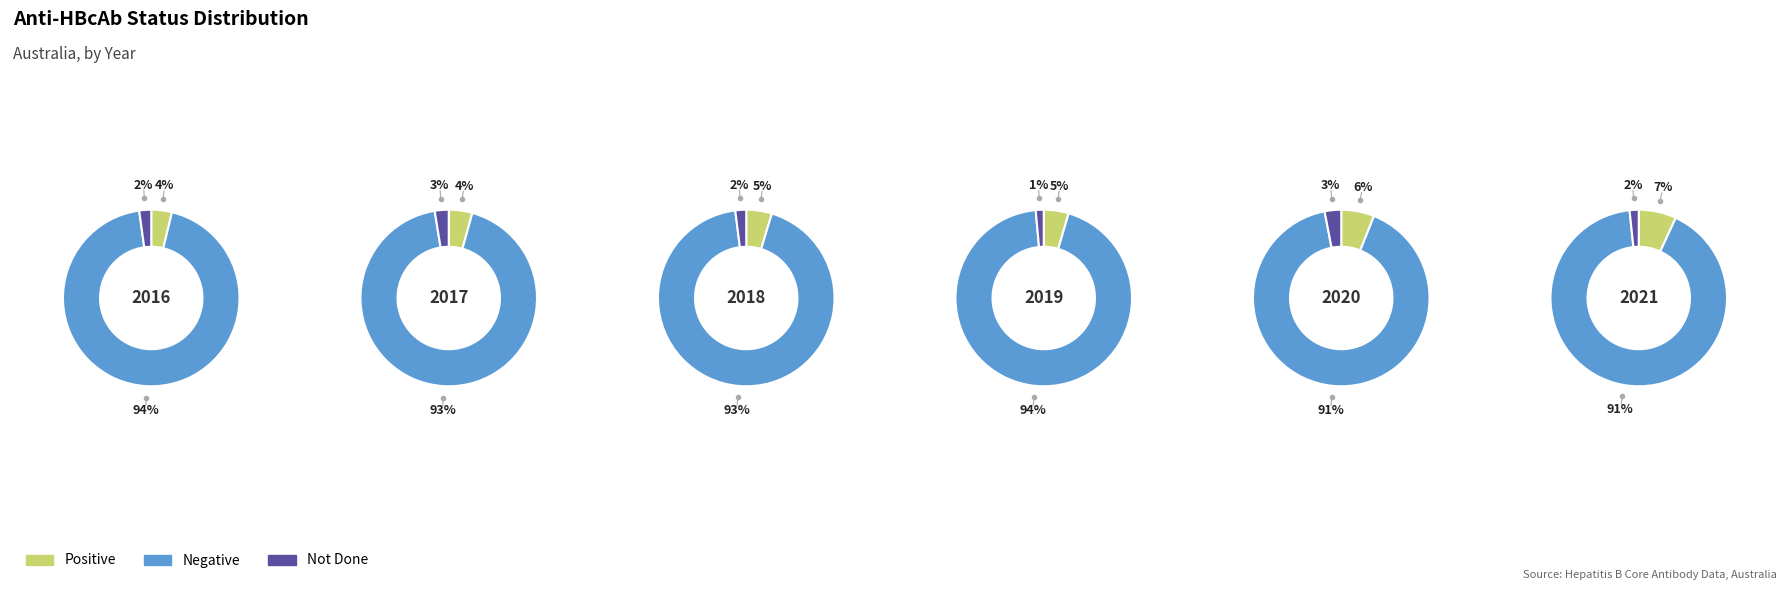

True or false: 2017 accounts for 11% of the total.

False